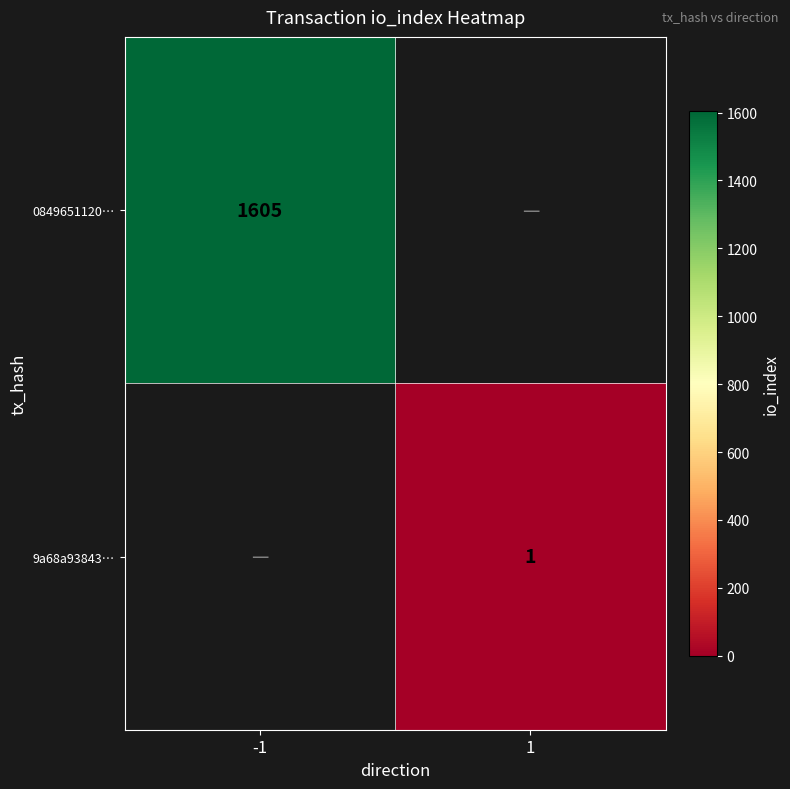

The 0849651120… series shows 1605 at -1. True or false?

True